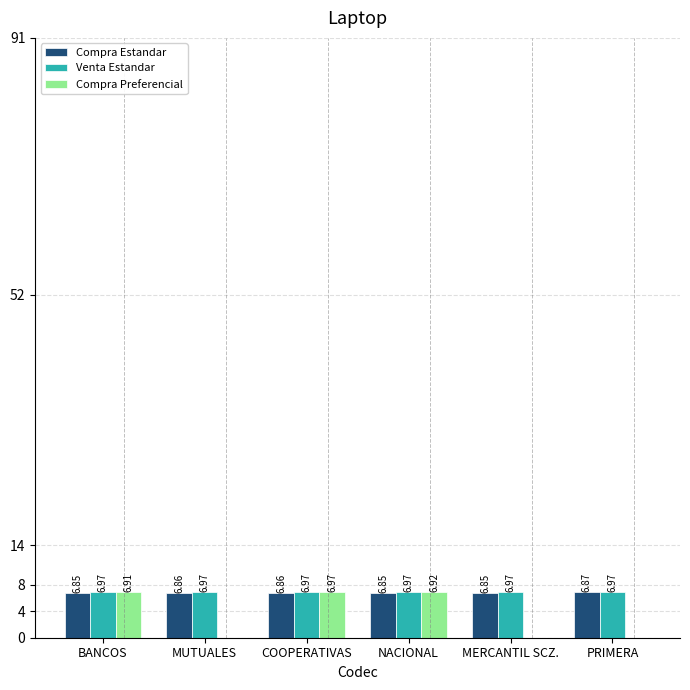

How many groups of bars are there?

6